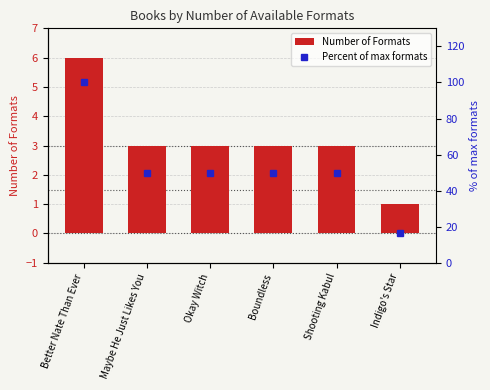

Which category has the highest value across all series?

Better Nate Than Ever